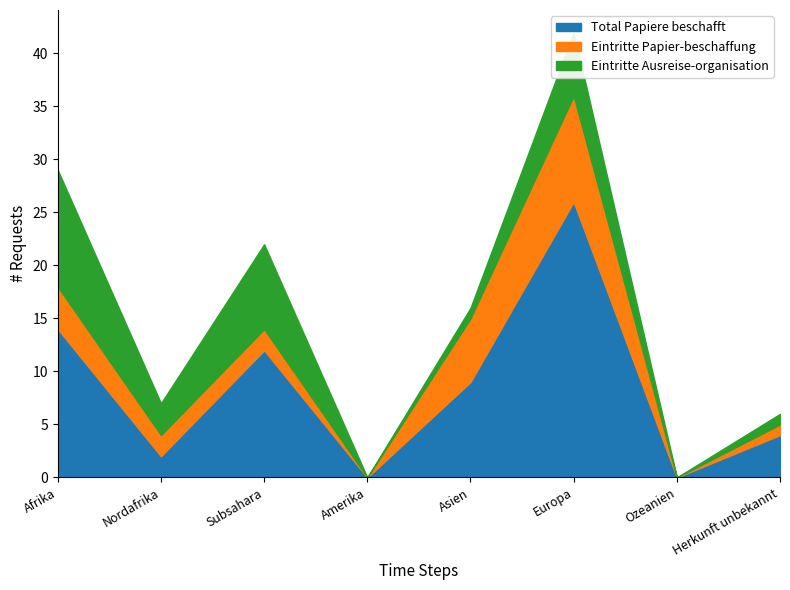

True or false: Eintritte Ausreise-organisation and Total Papiere beschafft intersect in this chart.

True